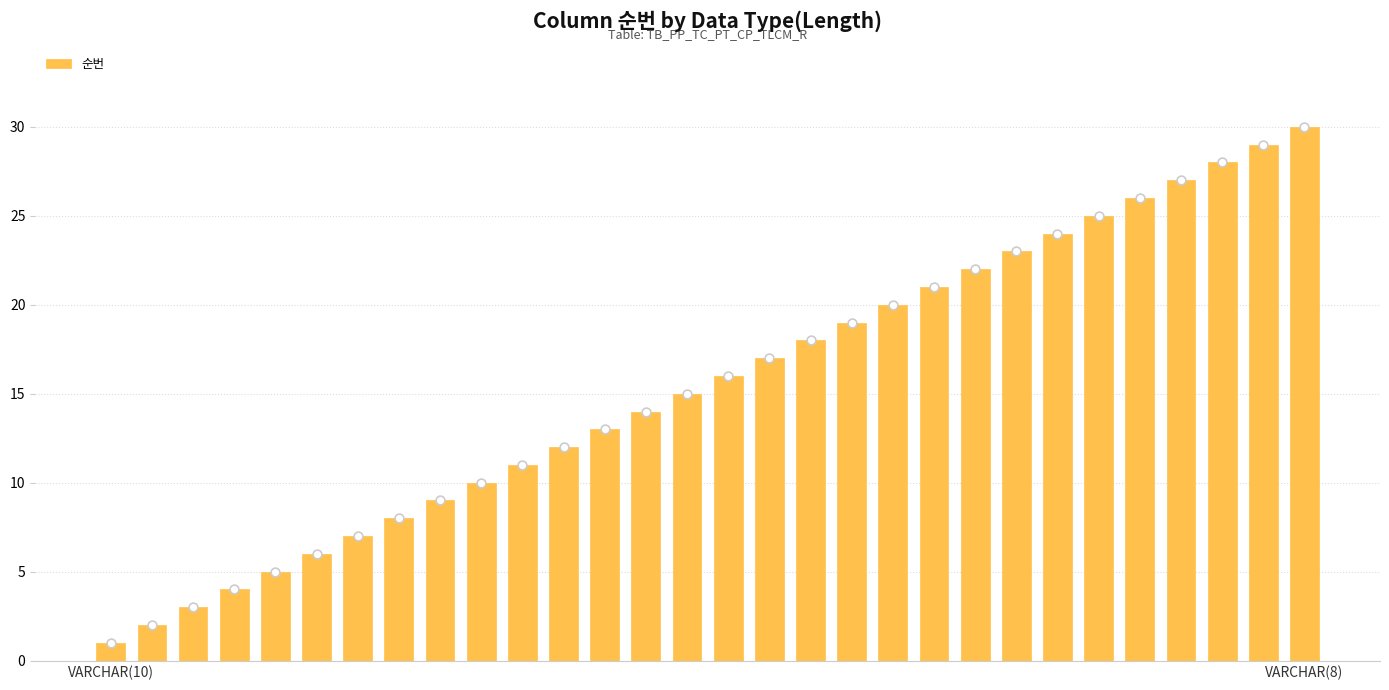

What is the difference between the second highest and minimum values in the 순번 series?

28